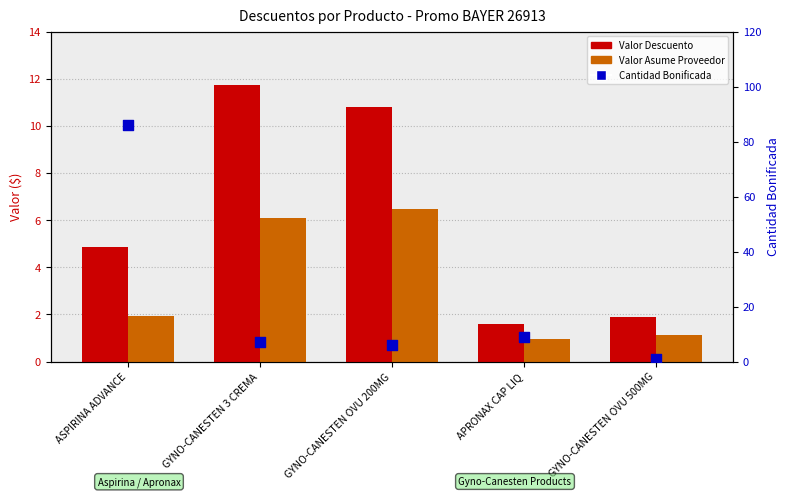

What is the total value across all series at ASPIRINA ADVANCE?

92.8